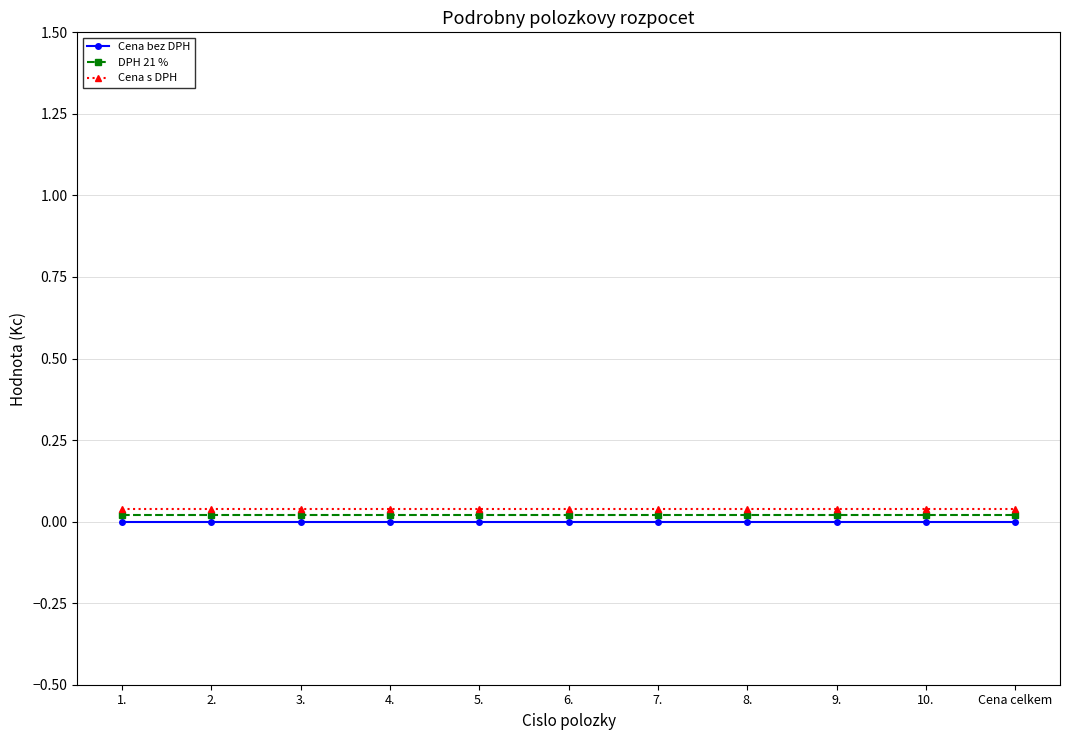

What is the sum of all Cena s DPH values?

0.4